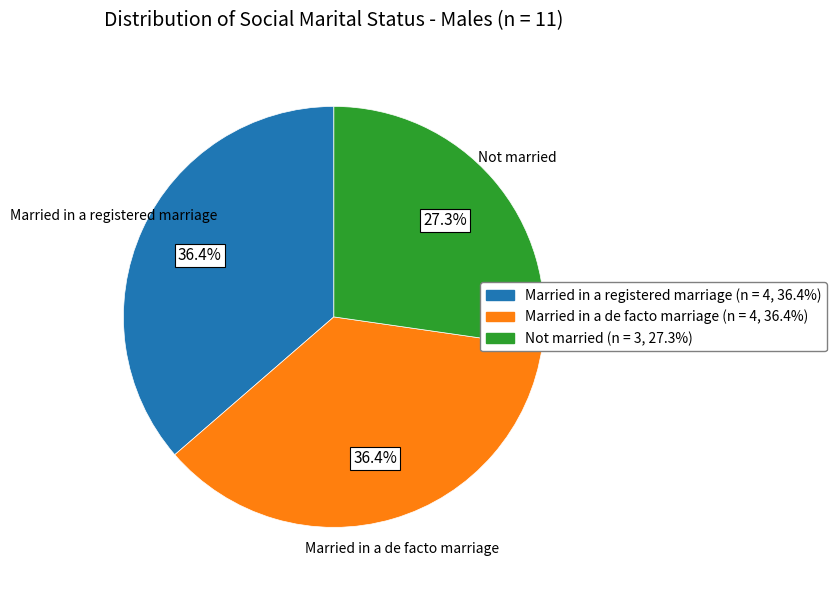

True or false: Married in a de facto marriage accounts for 22% of the total.

False